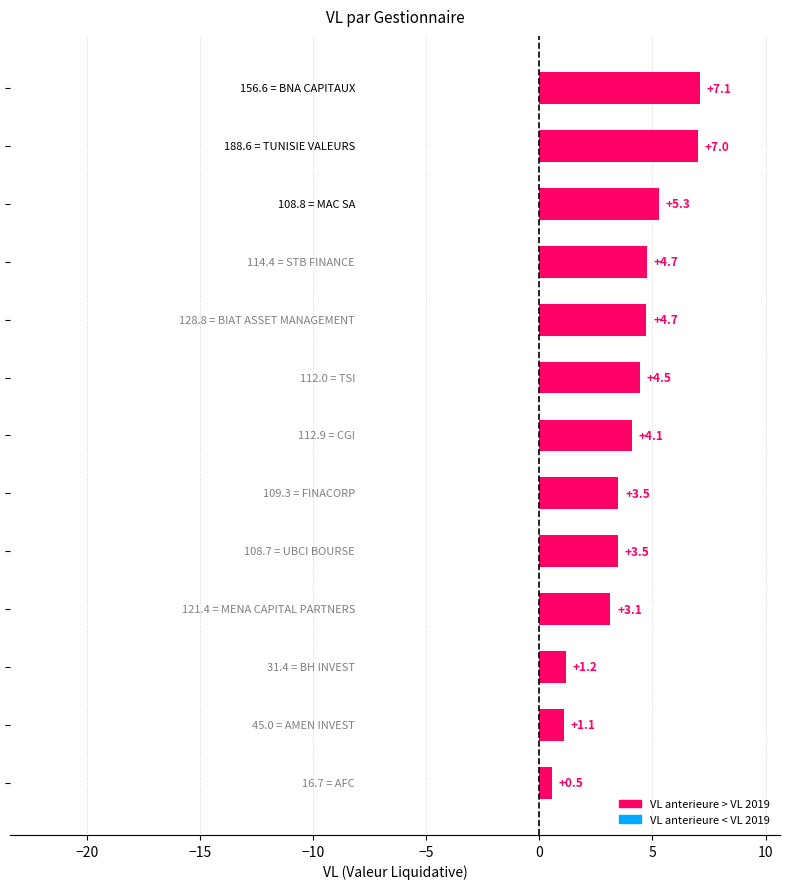

What is the value of the 13th bar from the top?

0.5